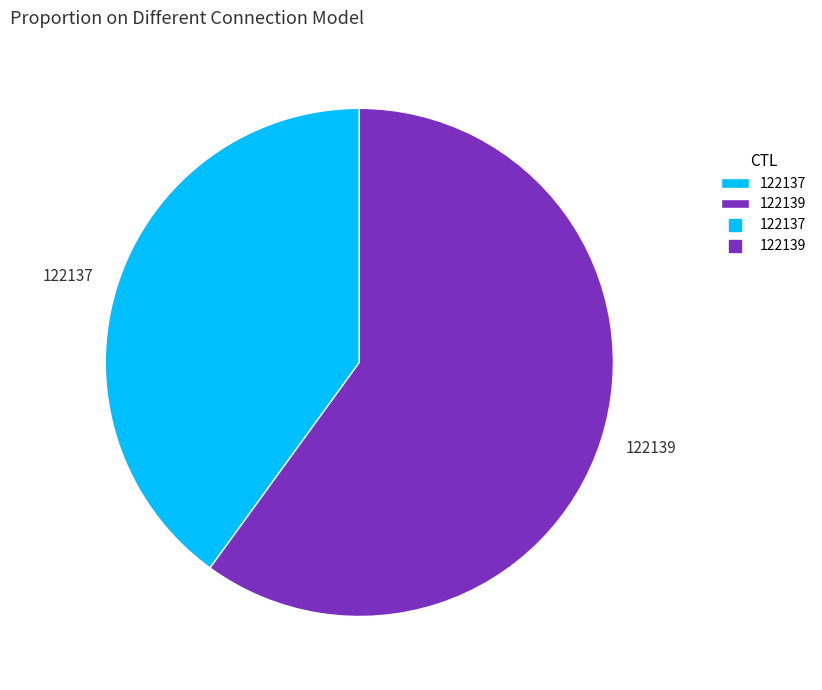

Which category has the smallest portion of the pie?

122137